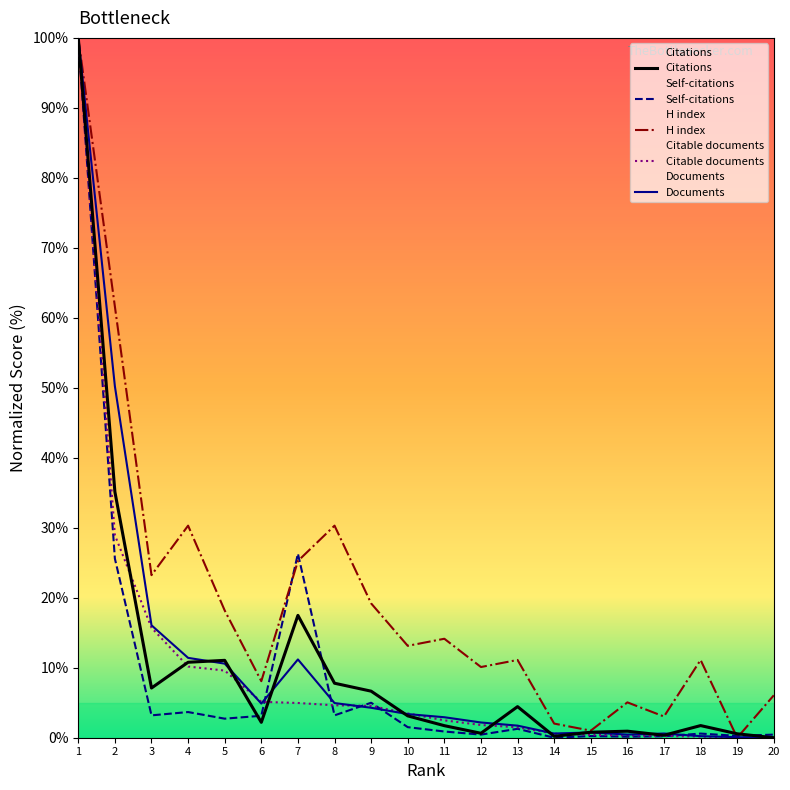

How many series are shown in this chart?

5